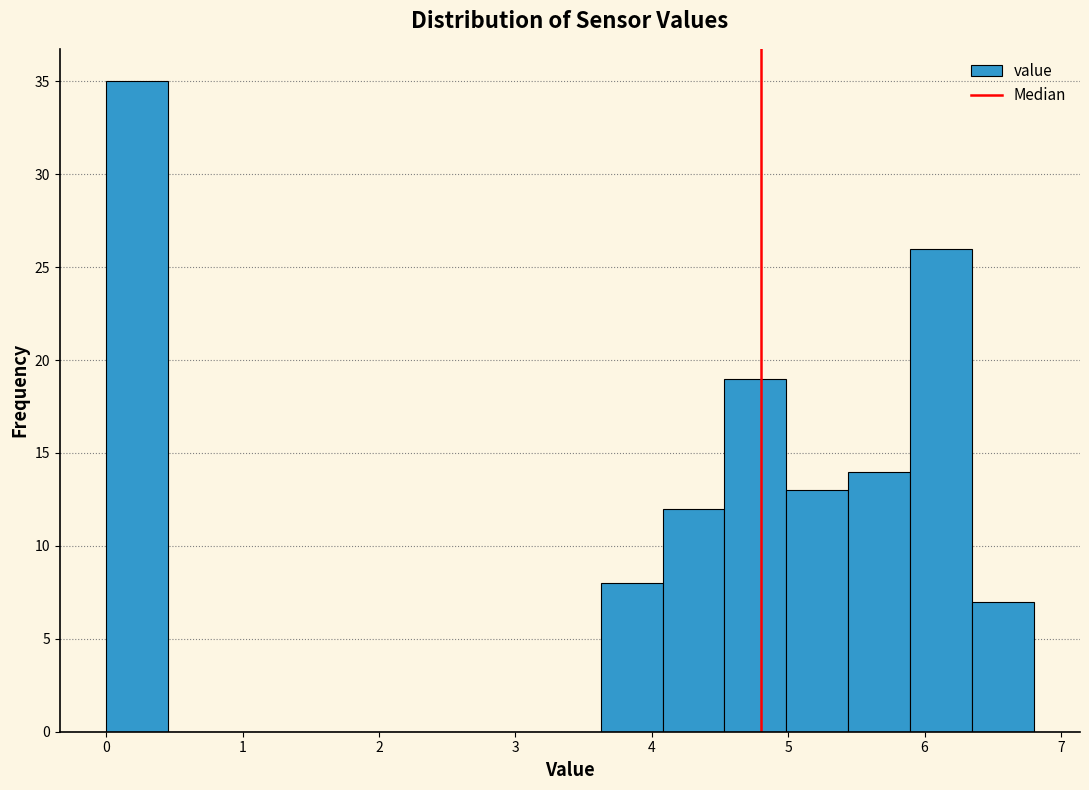

Which range on the x-axis has the tallest bar?

0.0 to 0.5